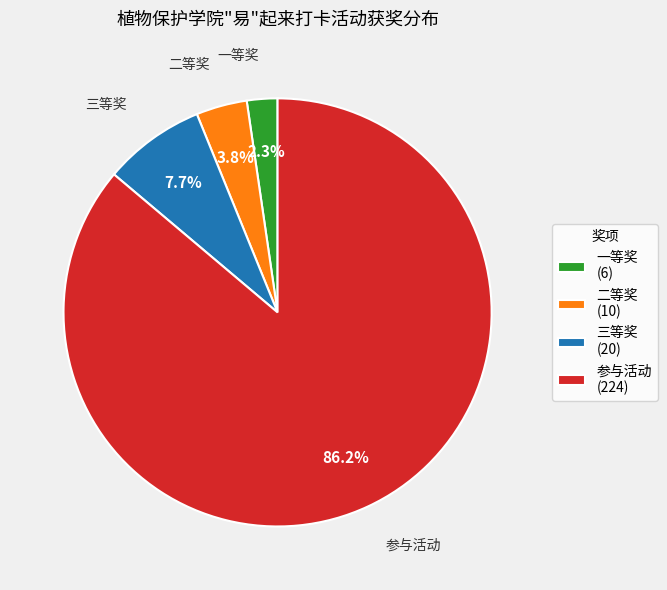

The 二等奖 slice represents 4% of the pie. True or false?

True